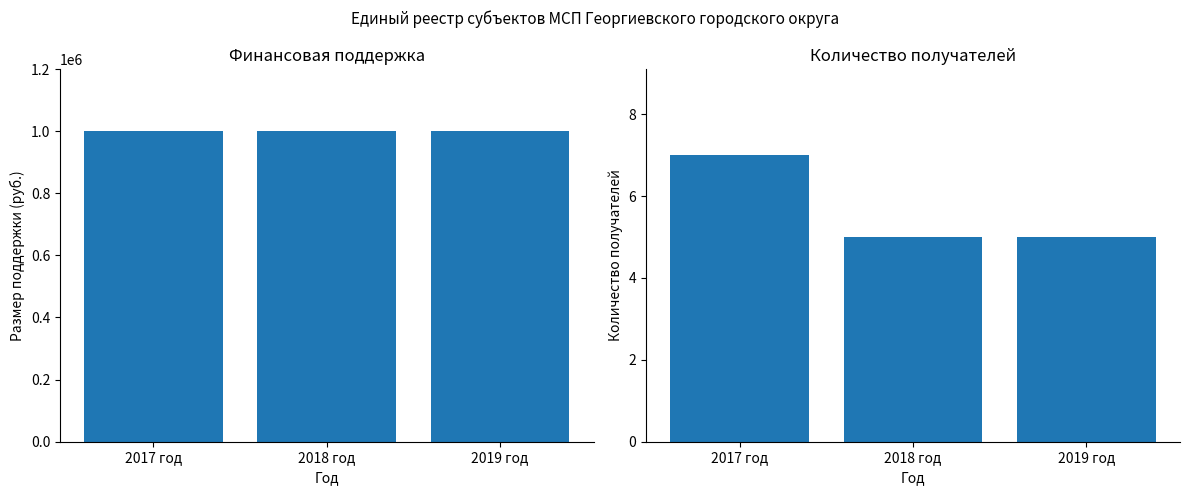

Between 2018 год and 2017 год, which is larger?

2018 год